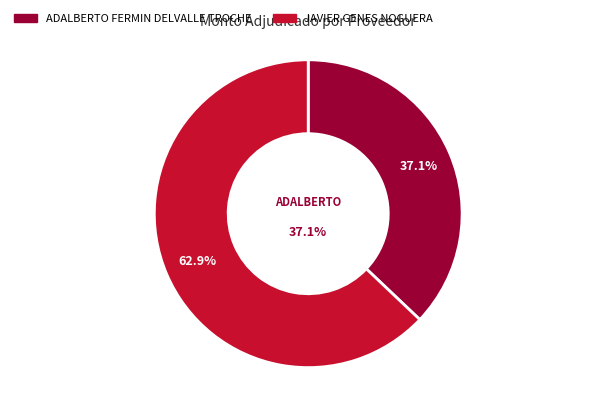

What portion of the pie excludes JAVIER GENES NOGUERA?

37.1%